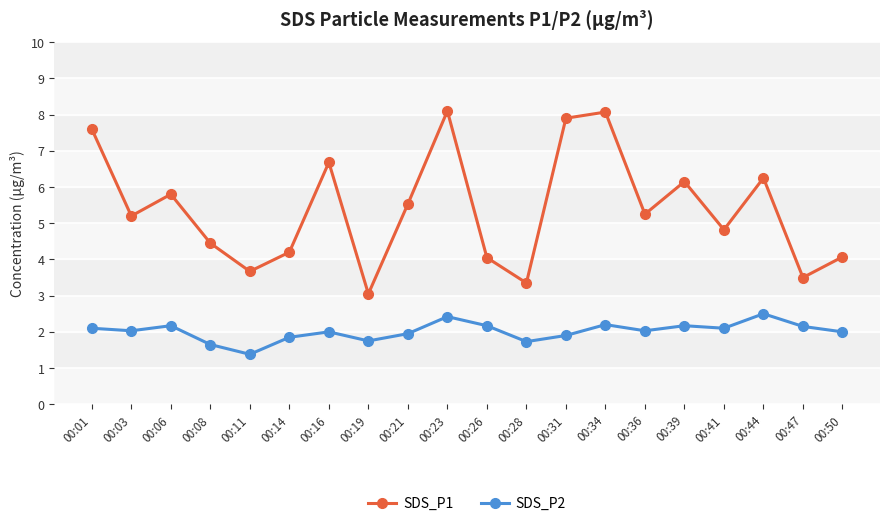

What is the average value of the SDS_P1 series?

5.4